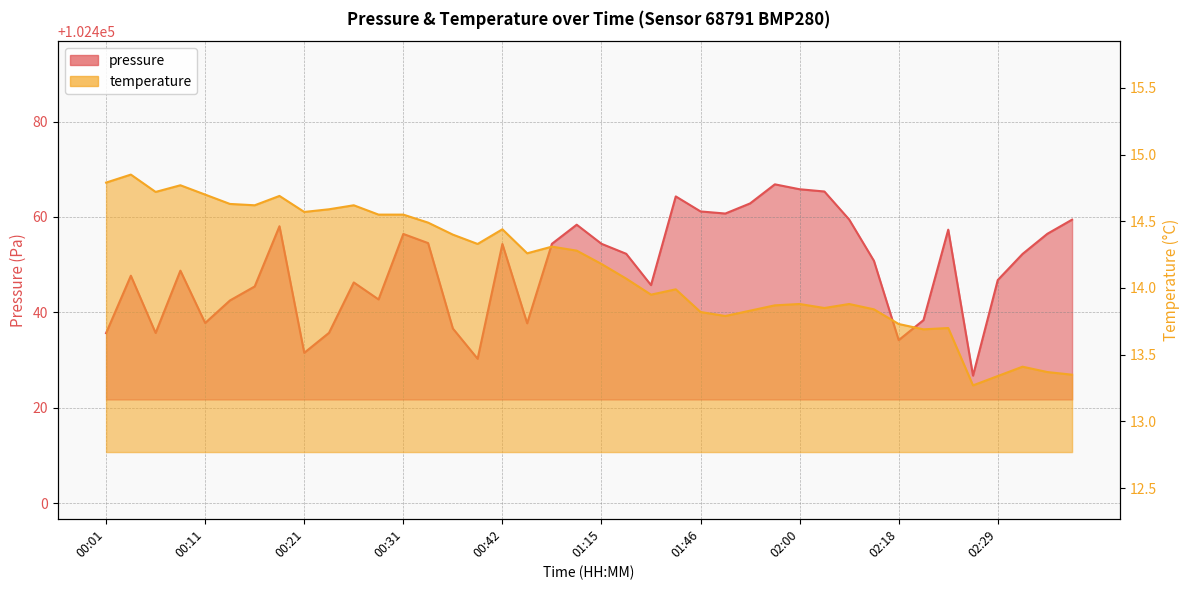

Reading left to right, extract all data points from this chart.

pressure: 102435.7	102447.7	102435.7	102448.8	102437.8	102442.5	102445.4	102458.1	102431.5	102435.7	102446.3	102442.7	102456.4	102454.5	102436.6	102430.3	102454.3	102437.7	102454.4	102458.4	102454.4	102452.3	102445.7	102464.3	102461.2	102460.7	102462.8	102466.8	102465.8	102465.3	102459.5	102450.8	102434.2	102438.4	102457.3	102426.8	102446.8	102452.2	102456.5	102459.4
temperature: 14.8	14.8	14.7	14.8	14.7	14.6	14.6	14.7	14.6	14.6	14.6	14.6	14.6	14.5	14.4	14.3	14.4	14.3	14.3	14.3	14.2	14.1	13.9	14.0	13.8	13.8	13.8	13.9	13.9	13.8	13.9	13.8	13.7	13.7	13.7	13.3	13.3	13.4	13.4	13.3